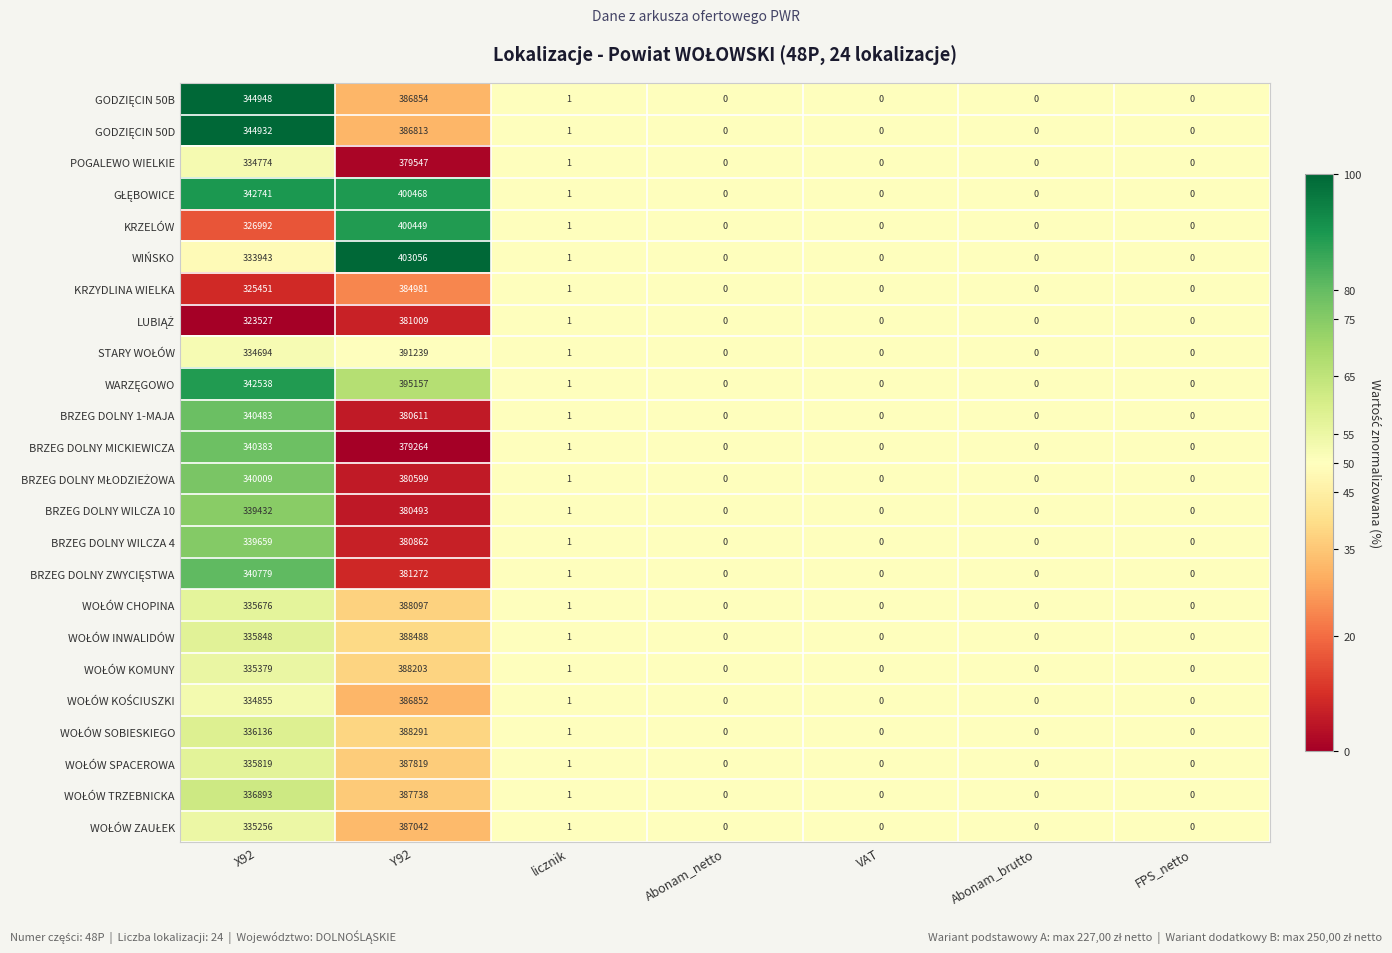

How many distinct data groups are displayed?

24